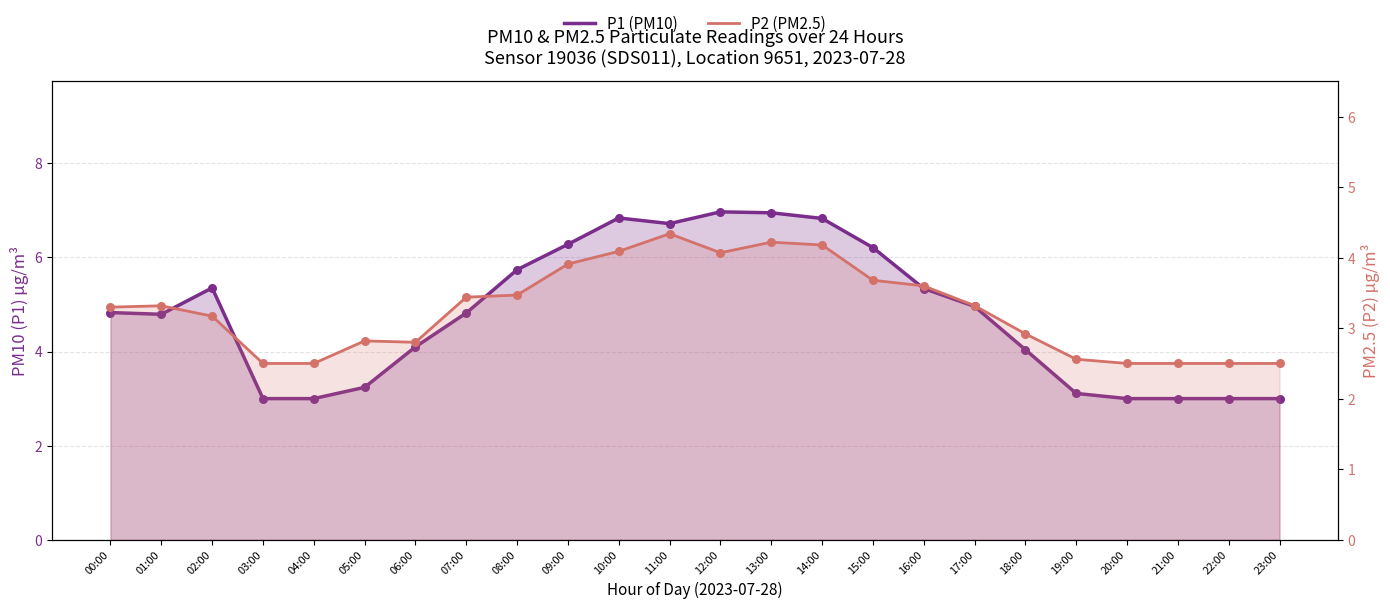

Is the value of P1 (PM10) at 03:00 greater than the value of P2 (PM2.5) at 00:00?

No